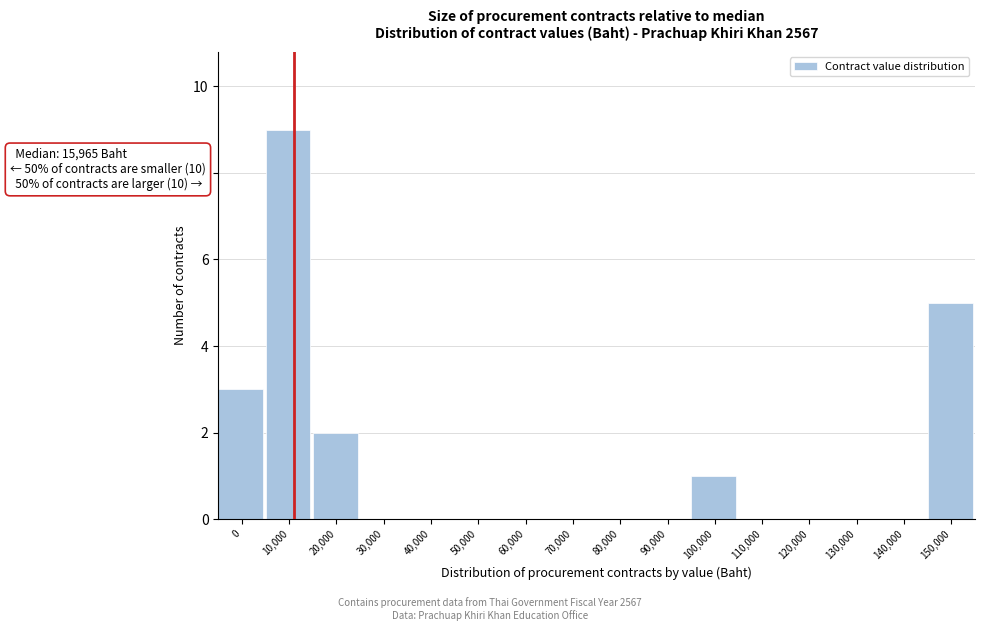

Which label corresponds to the largest value in the chart?

10,000